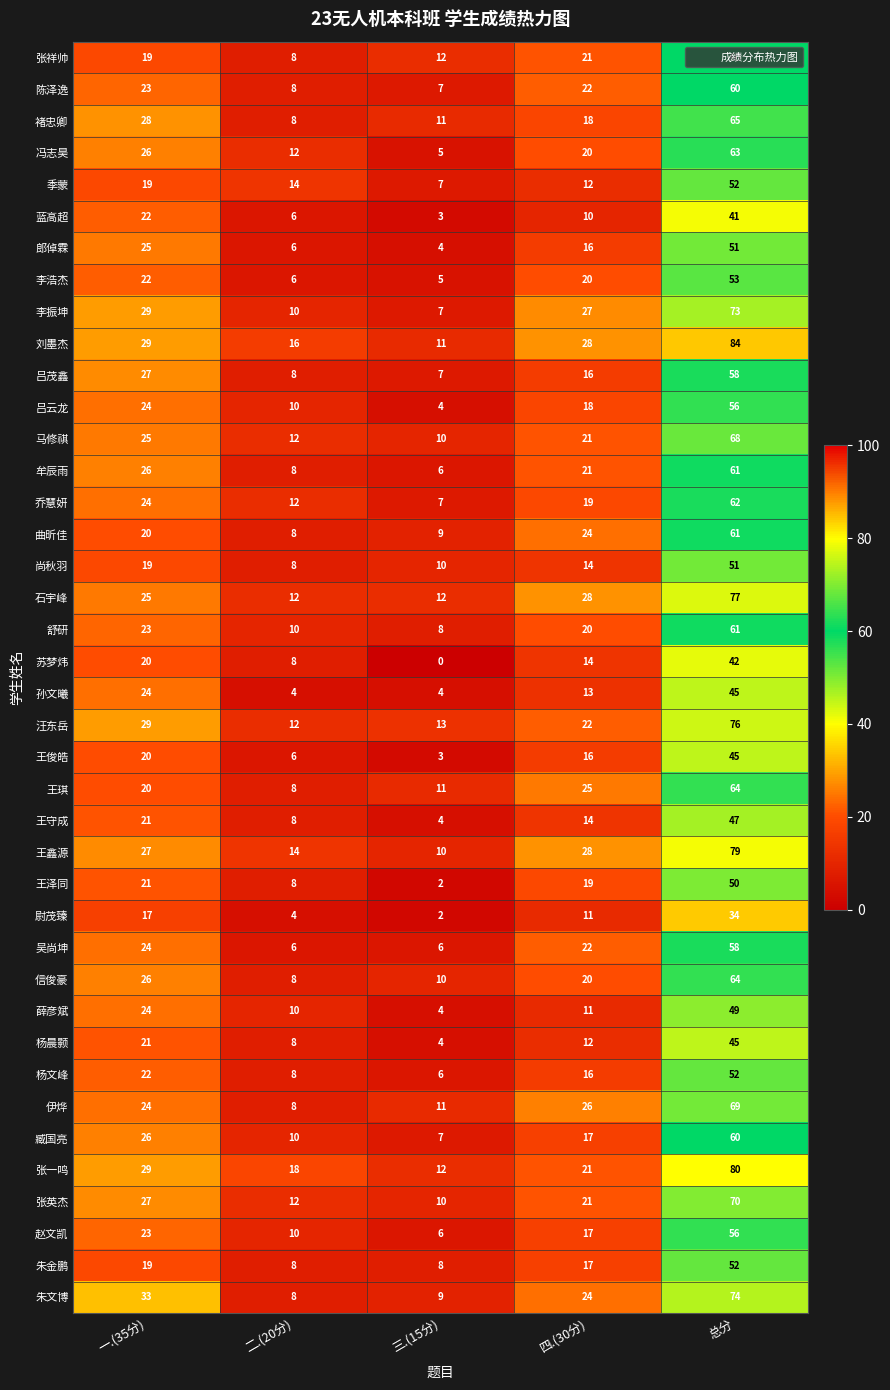

List the labels in order of 张英杰 value, smallest first.

三.(15分), 二.(20分), 四.(30分), 一.(35分), 总分